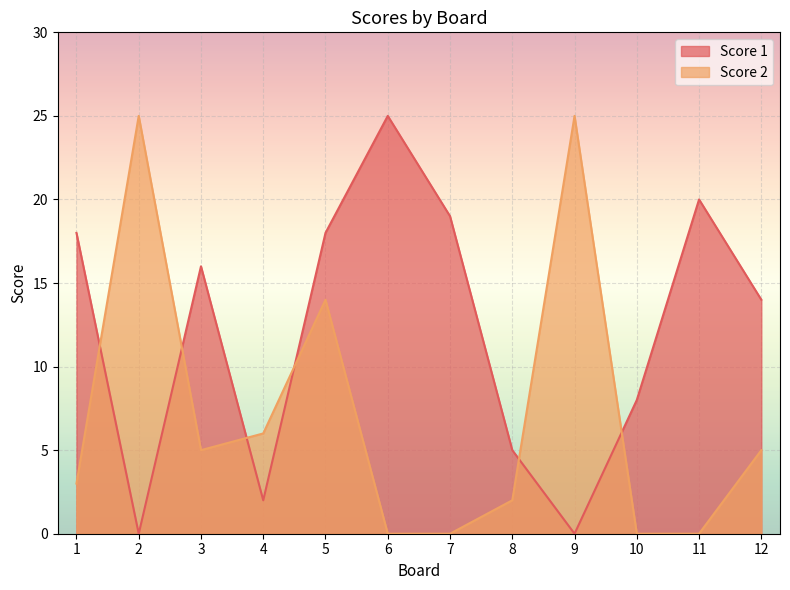

Where is the first local minimum for Score 1?

2